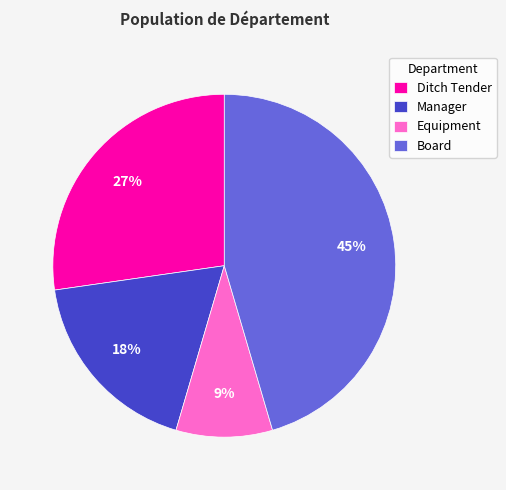

To the nearest percent, what is the difference between the Board and Ditch Tender slice percentages?

18%